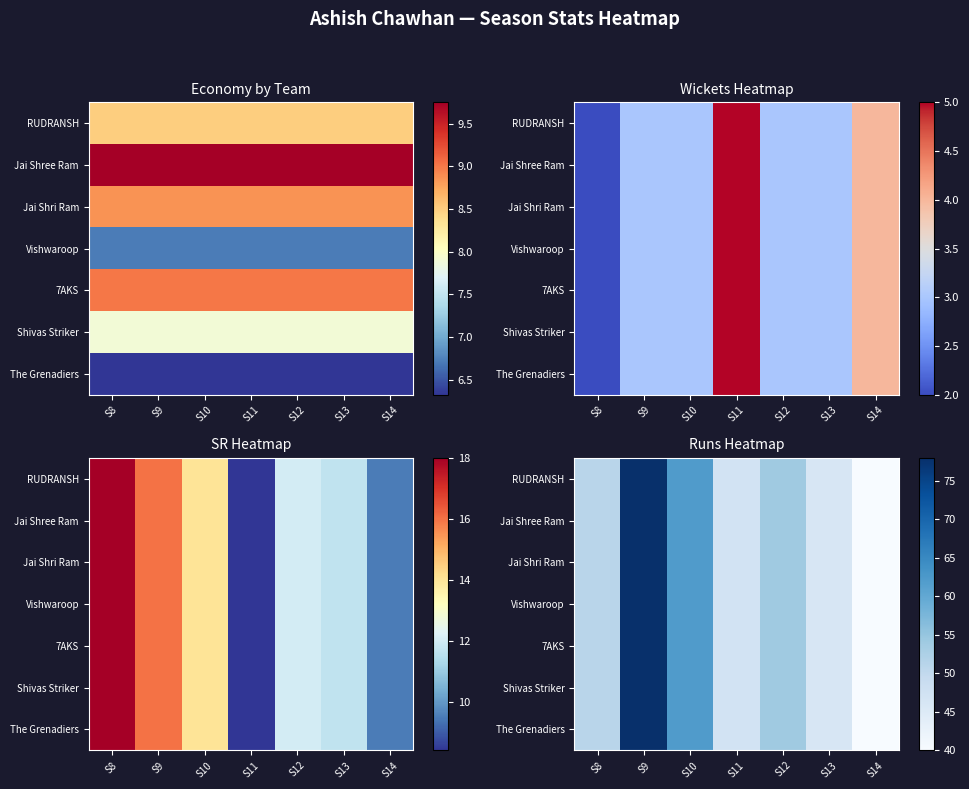

At how many categories does at least one series exceed 62?

1